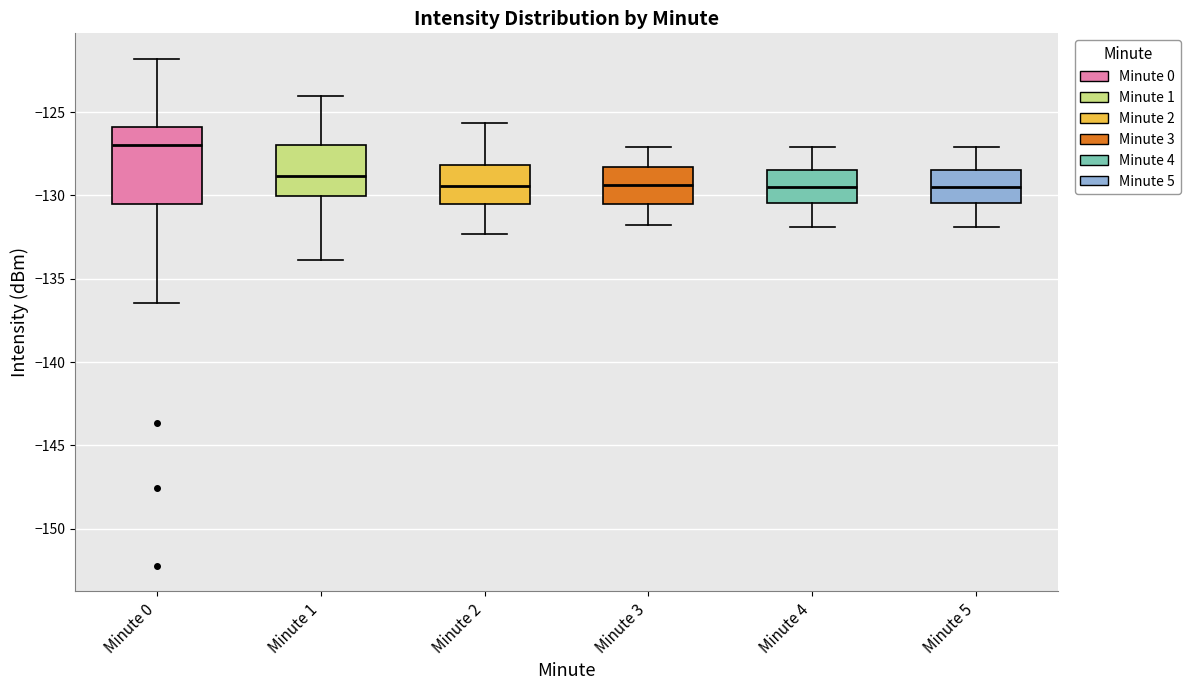

Where is the upper edge of the box for Minute 4 on the y-axis? The values are not printed on the chart, so give them approximately, as read against the axis.

-128.5